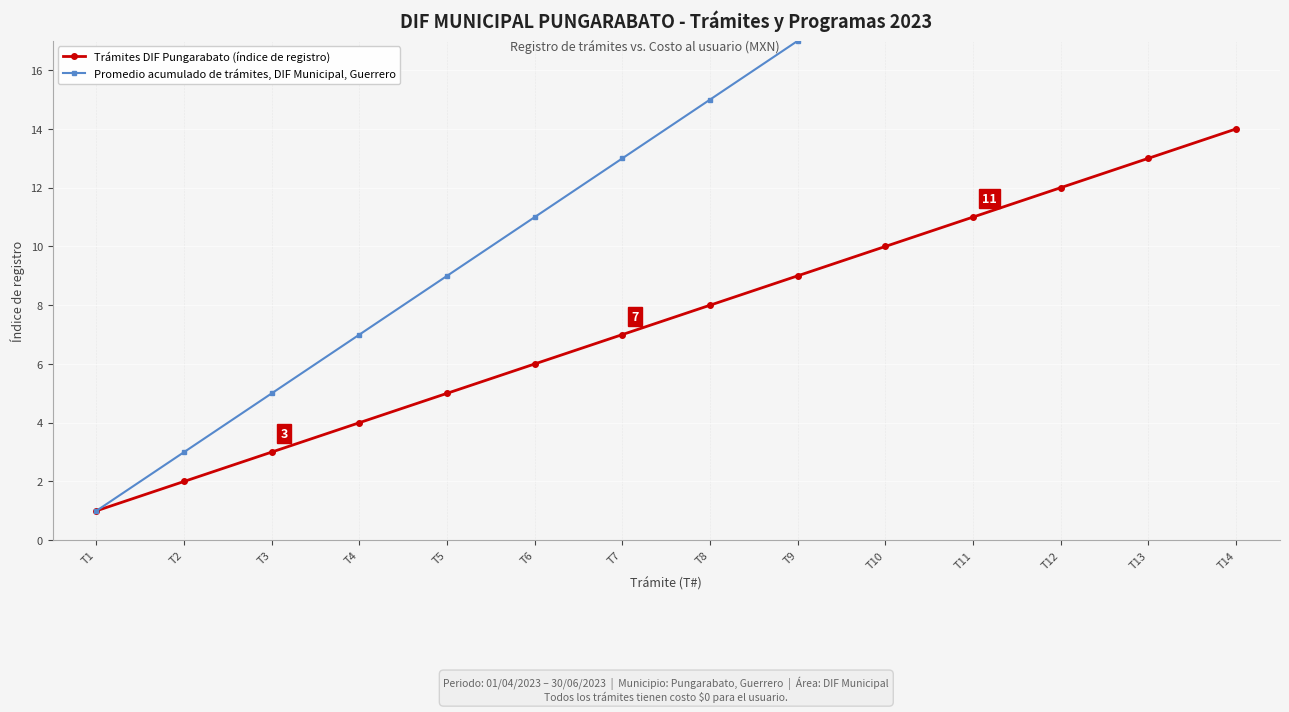

What is the value of the Promedio acumulado de trámites, DIF Municipal, Guerrero point at the 2nd from the left?

3